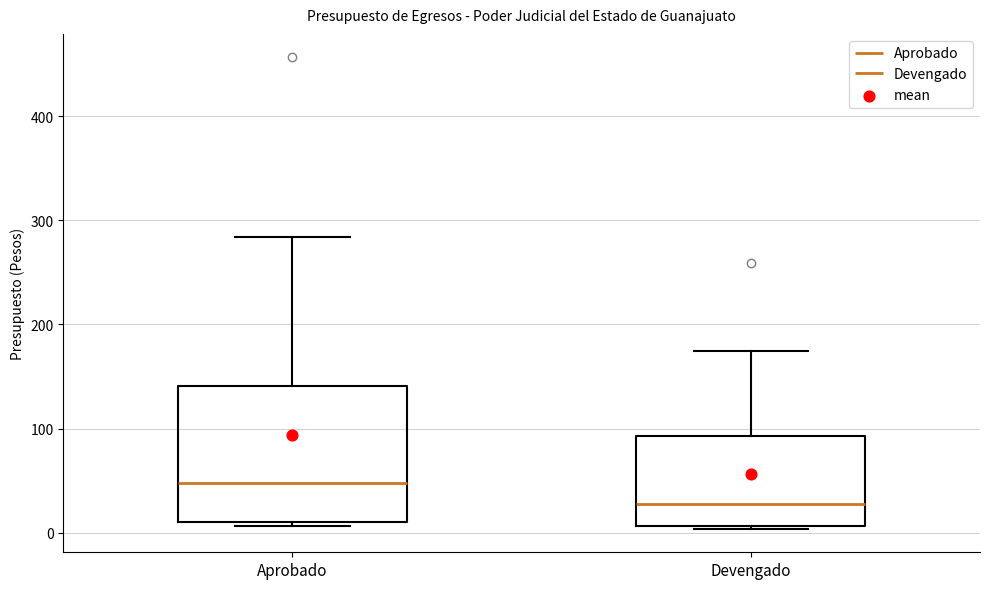

Which box is the tallest, from its lower edge to its upper edge?

Aprobado